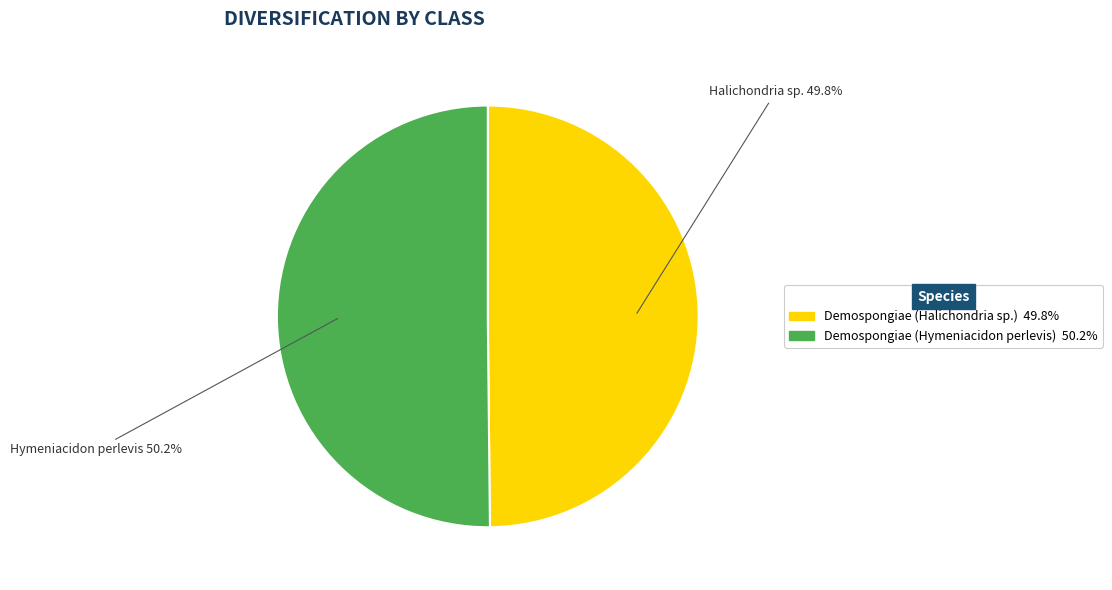

Count the number of slices in the pie.

2